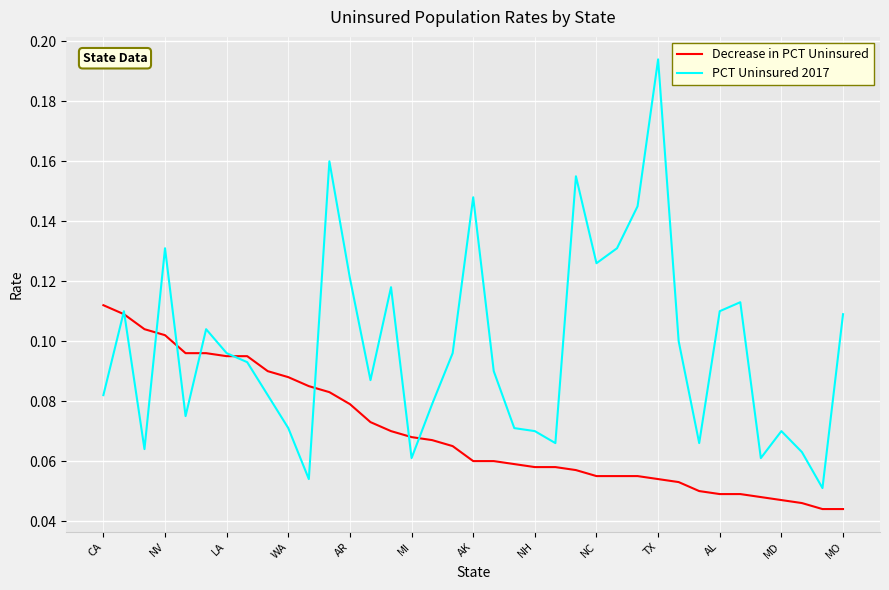

Which series has the largest range (max minus min)?

PCT Uninsured 2017